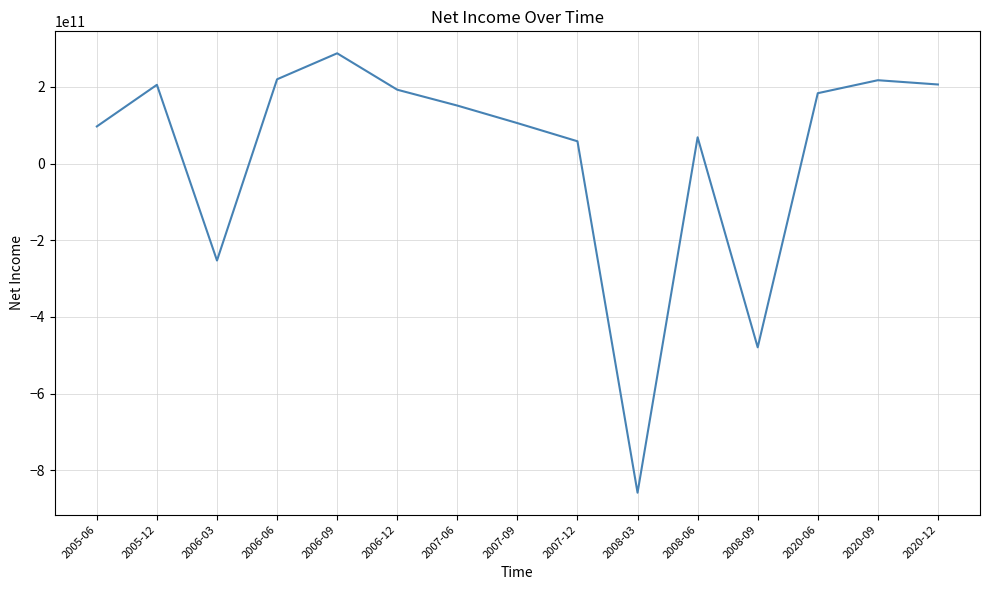

What is the minimum value shown in the chart?

-858184300750